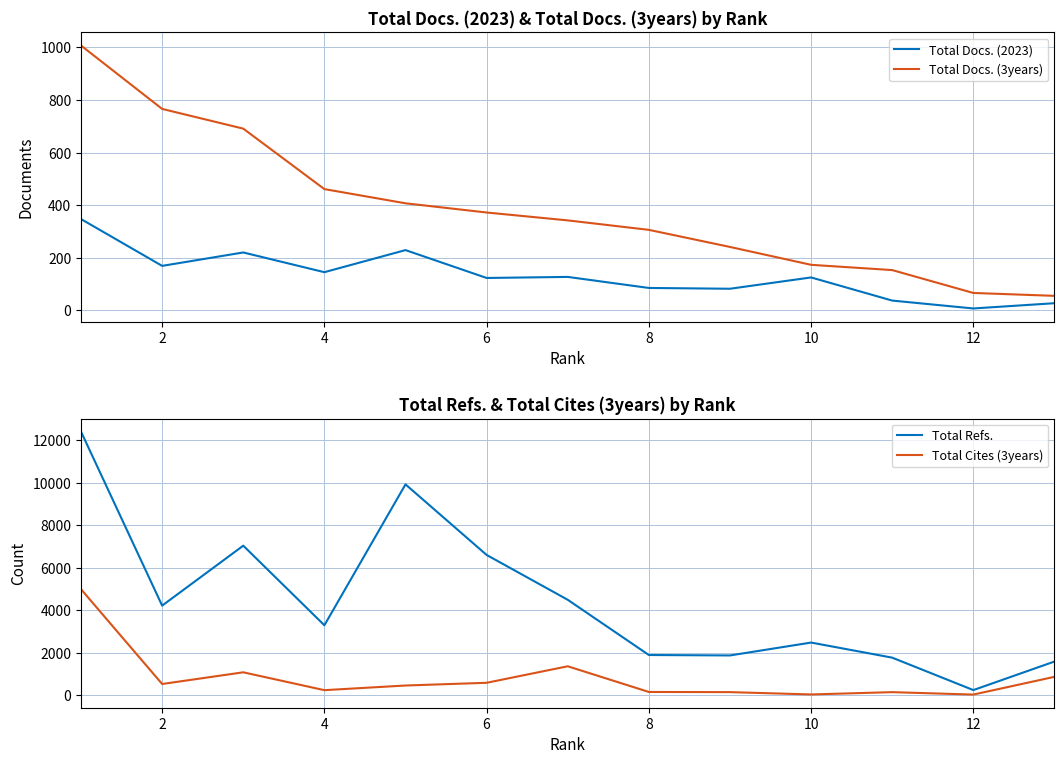

What is the smallest value displayed?

7